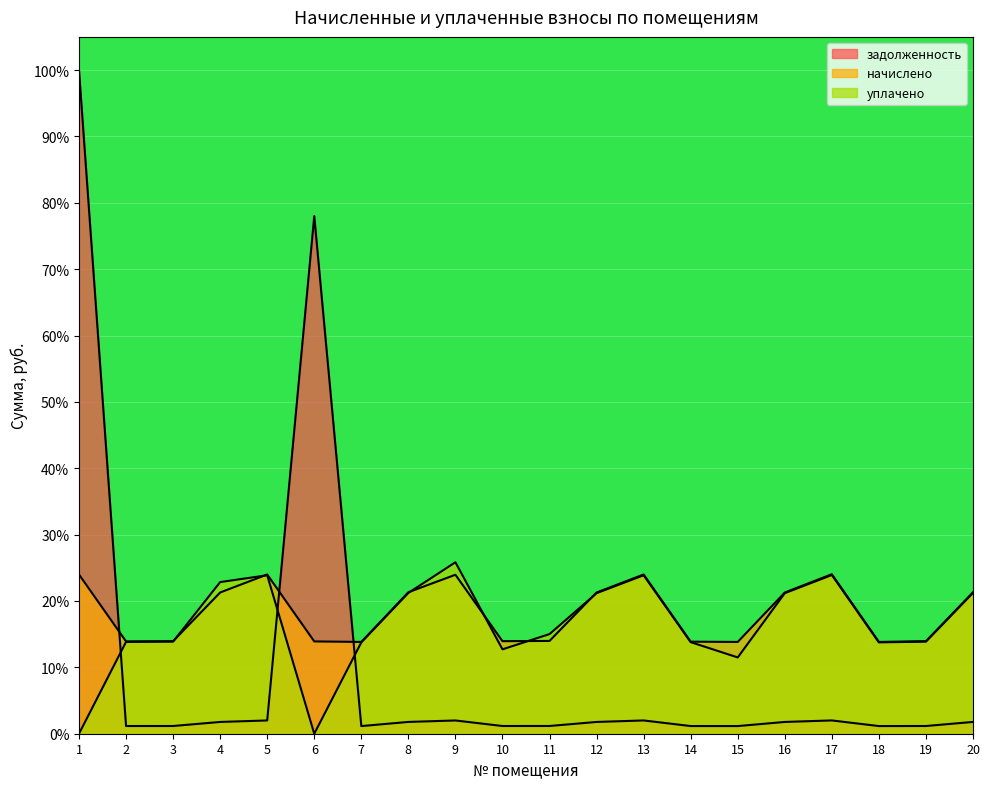

Reading left to right, what are all the values shown in this chart?

задолженность: 100.0	1.2	1.2	1.8	2.0	78.0	1.2	1.8	2.0	1.2	1.2	1.8	2.0	1.2	1.2	1.8	2.0	1.2	1.2	1.8
начислено: 24.0	13.9	13.9	21.3	24.0	13.9	13.8	21.3	24.0	13.9	14.0	21.3	24.0	13.9	13.8	21.3	24.0	13.8	13.9	21.3
уплачено: 0.0	13.8	13.9	22.8	23.9	0.0	13.8	21.2	25.8	12.7	15.0	21.2	23.9	13.8	11.5	21.2	23.9	13.8	13.9	21.2